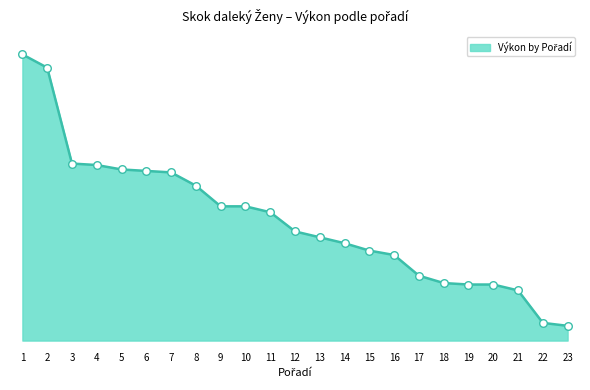

Between 7 and 15, which is larger?

7